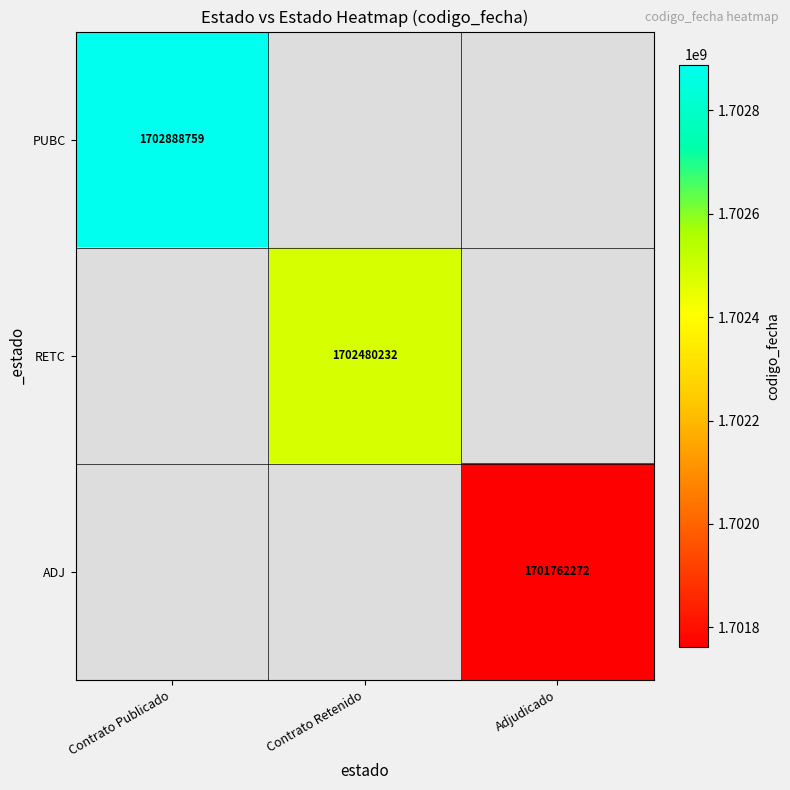

True or false: RETC has a value of 2664924669 at Contrato Retenido.

False